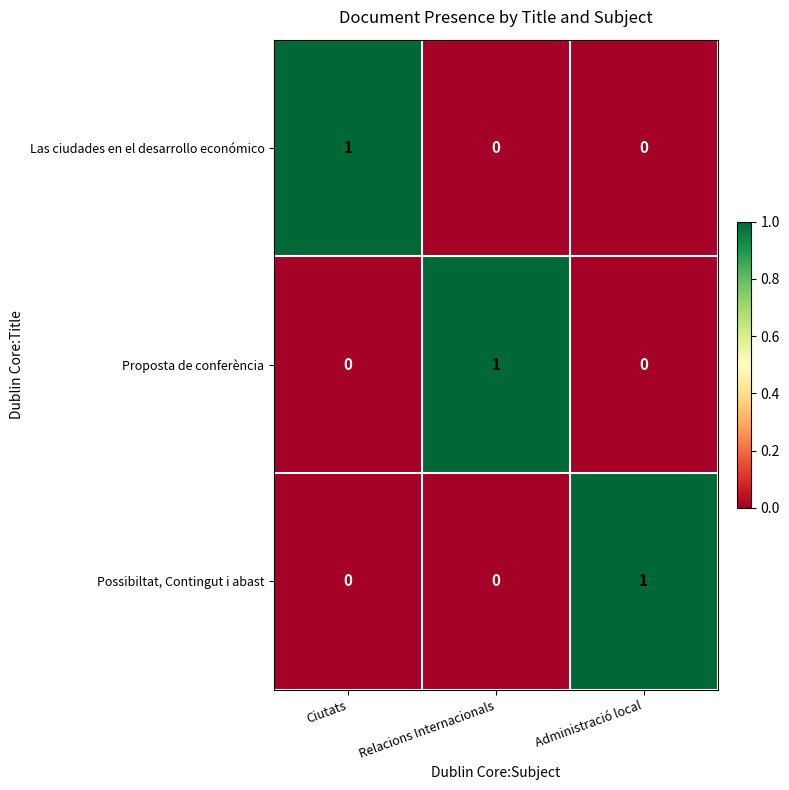

Reading left to right, what are all the values shown in this chart?

Las ciudades en el desarrollo económico: Ciutats=1	Relacions Internacionals=0	Administració local=0
Proposta de conferència: Ciutats=0	Relacions Internacionals=1	Administració local=0
Possibiltat, Contingut i abast: Ciutats=0	Relacions Internacionals=0	Administració local=1